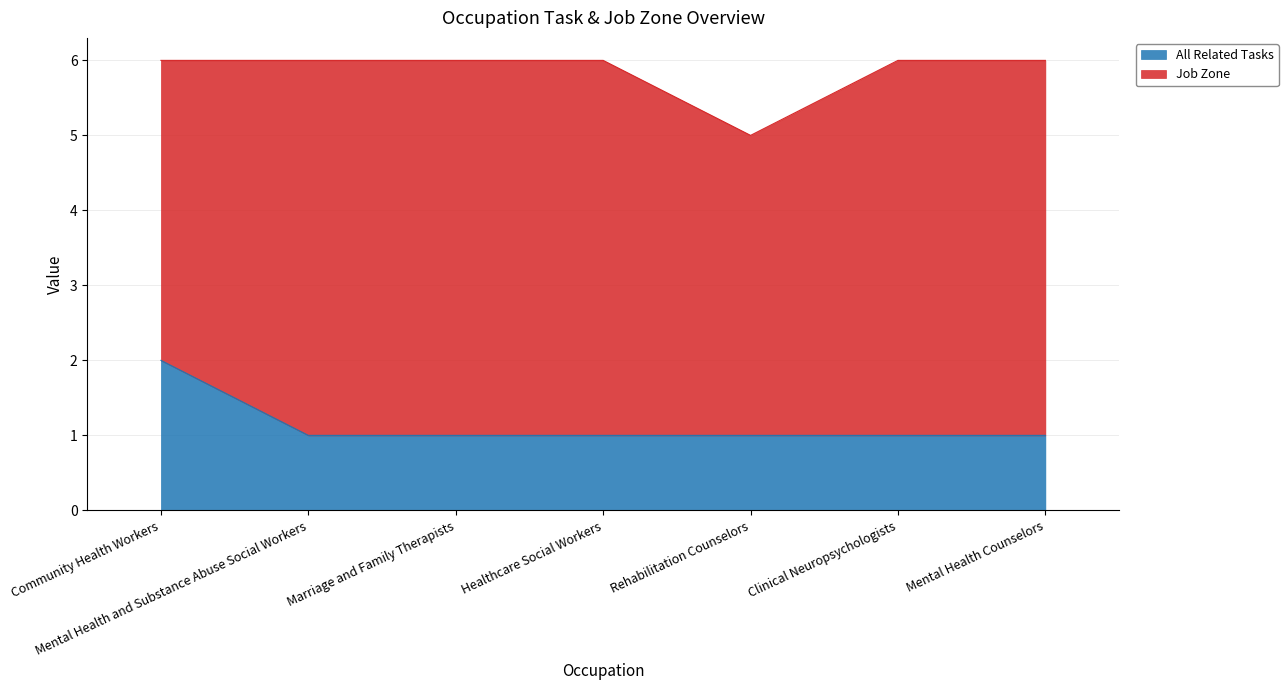

The value at Mental Health and Substance Abuse Social Workers is 1. True or false?

True